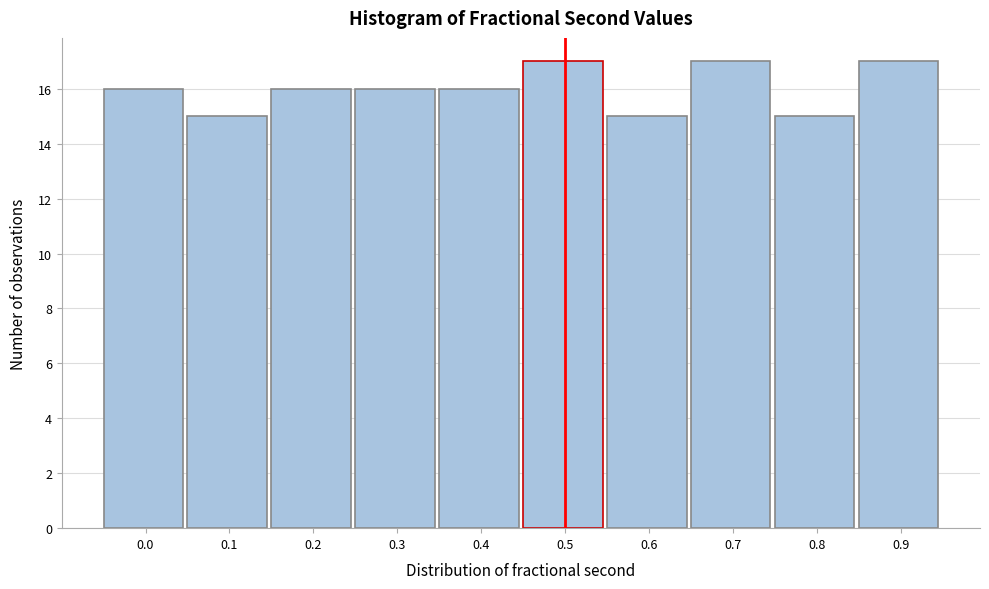

Reading left to right, extract all data points from this chart.

16	15	16	16	16	17	15	17	15	17